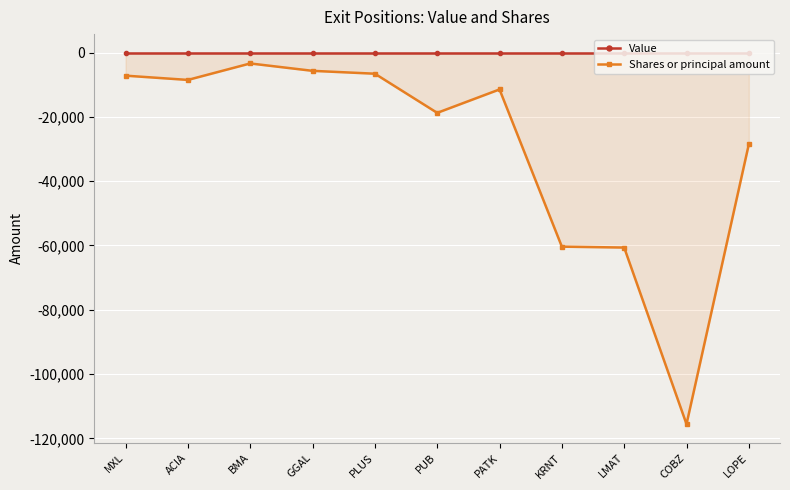

Reading left to right, extract all data points from this chart.

Value: 0	0	0	0	0	0	0	0	0	0	0
Shares or principal amount: -7150	-8475	-3350	-5650	-6542	-18725	-11437	-60360	-60640	-115587	-28475